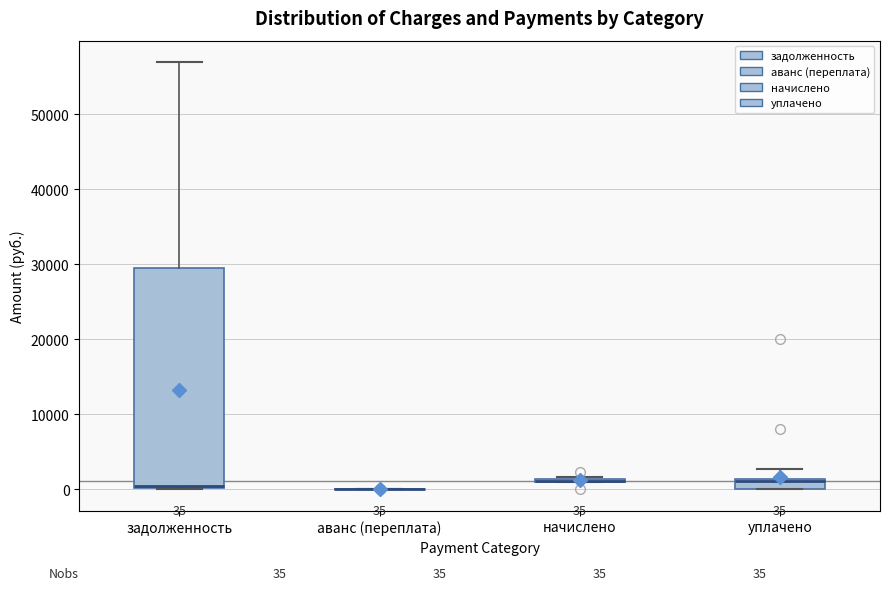

Comparing the boxes themselves (not the whiskers), which one is the tallest?

задолженность